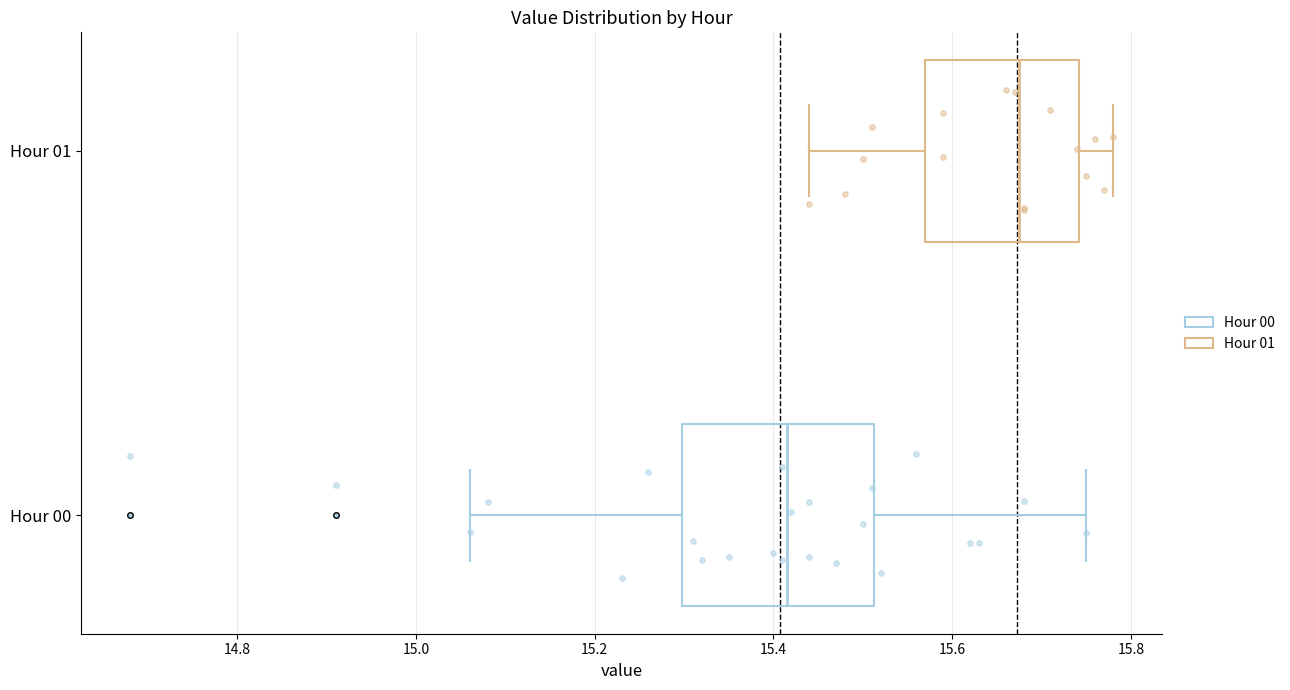

Which box has the furthest to the right median line?

Hour 01